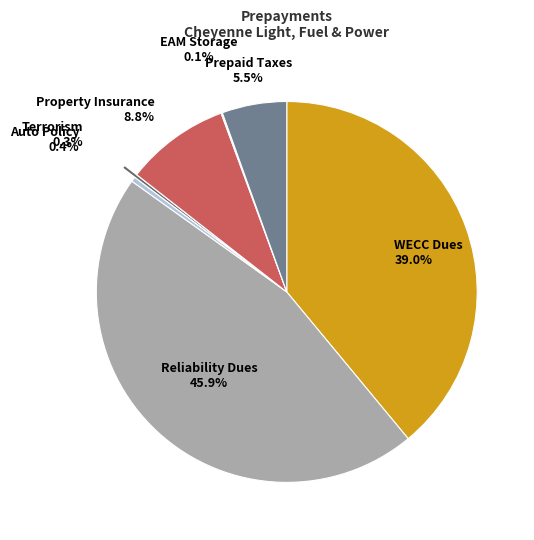

Is there a majority slice in this chart?

No